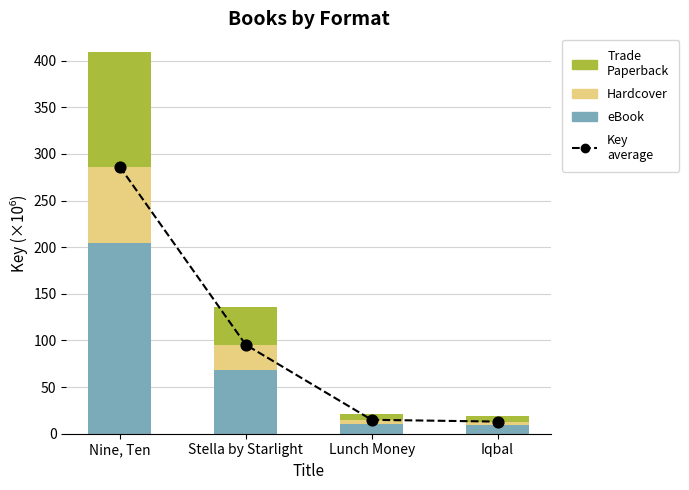

At which category is the sum across all series the highest?

Nine, Ten